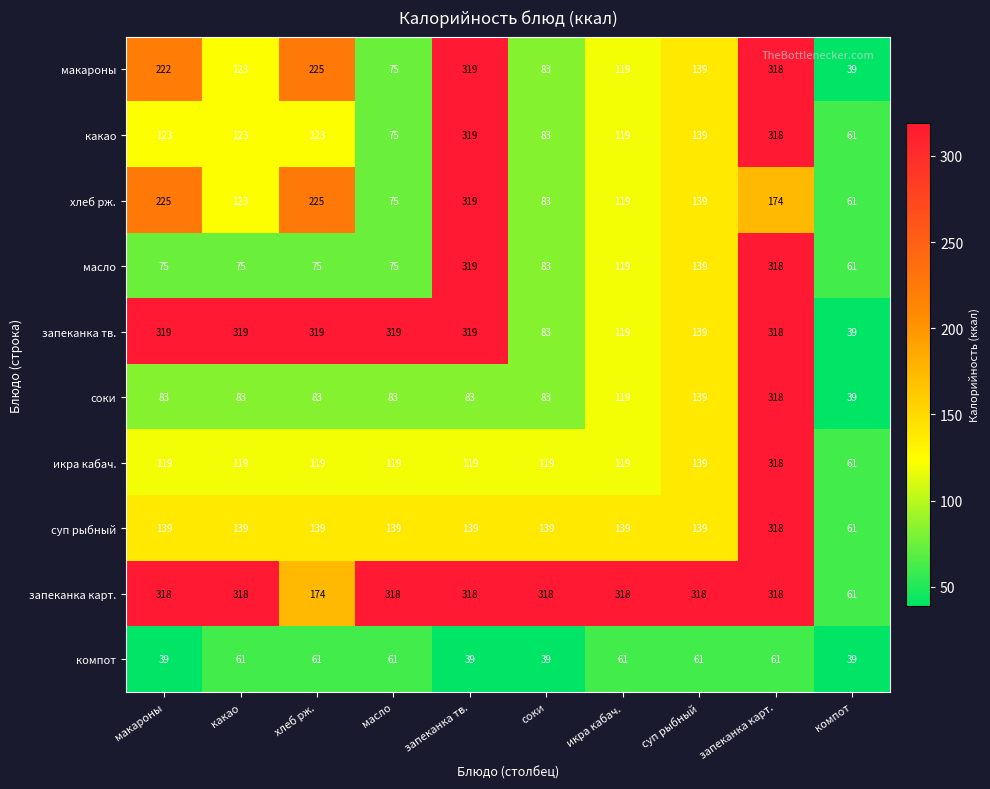

Which category has the lowest value in the масло series?

компот